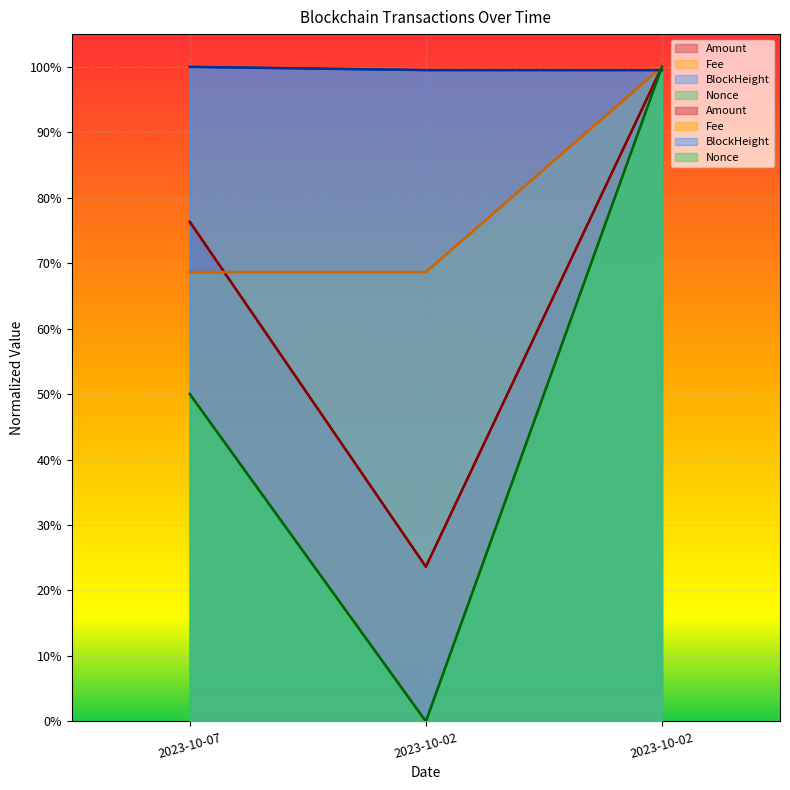

How many series are shown in this chart?

4